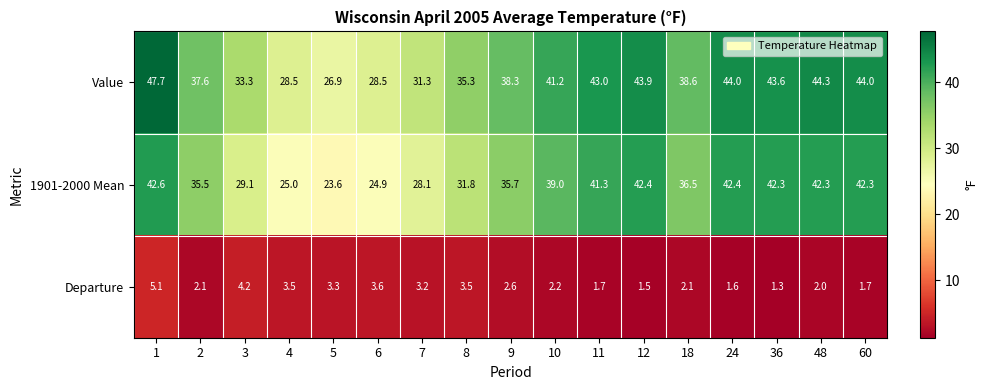

What is the average value of the 1901-2000 Mean series?

35.6